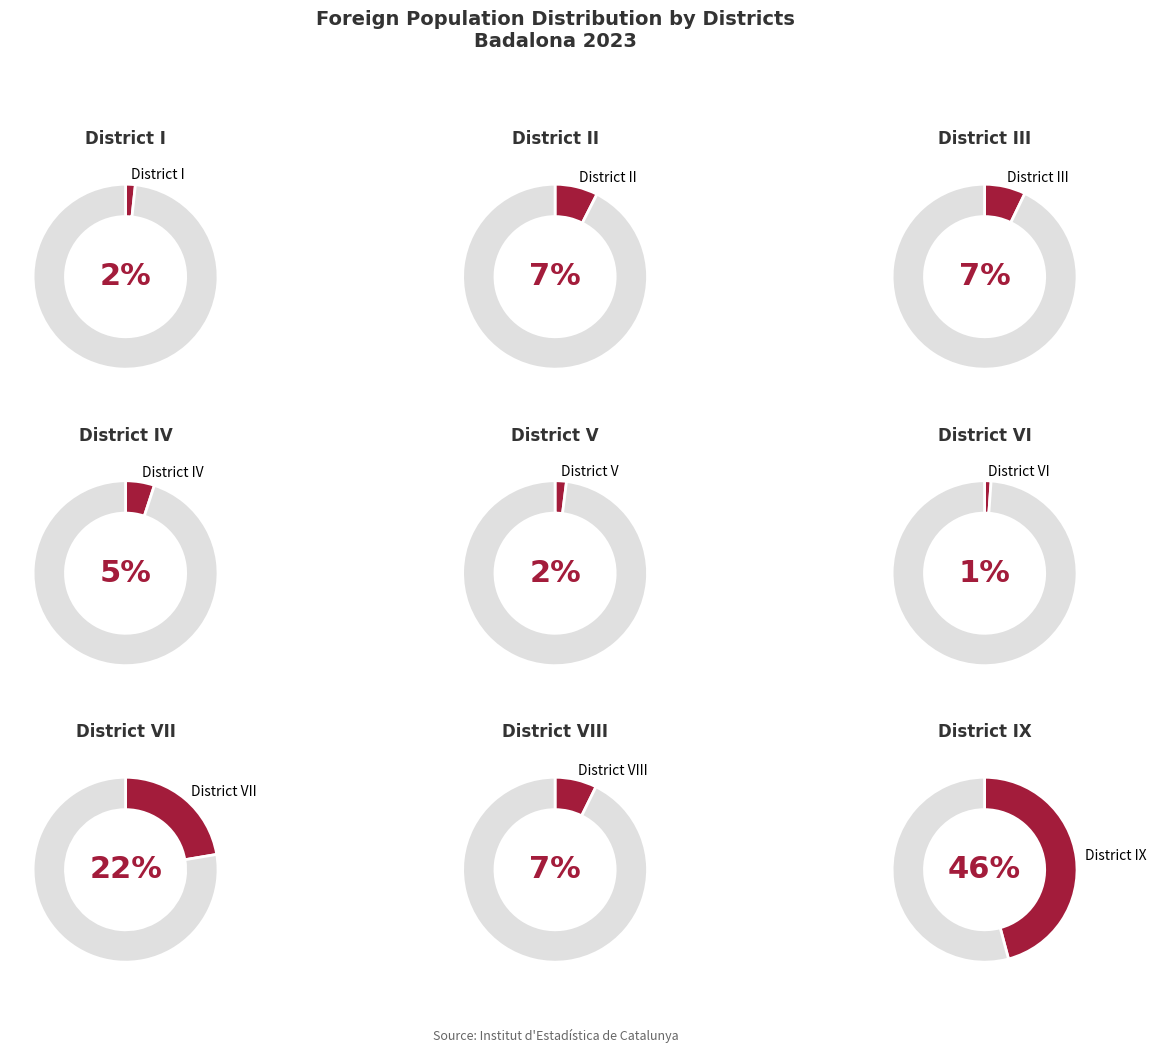

What is the ratio of the value at District IX to the value at District IV?

9.1